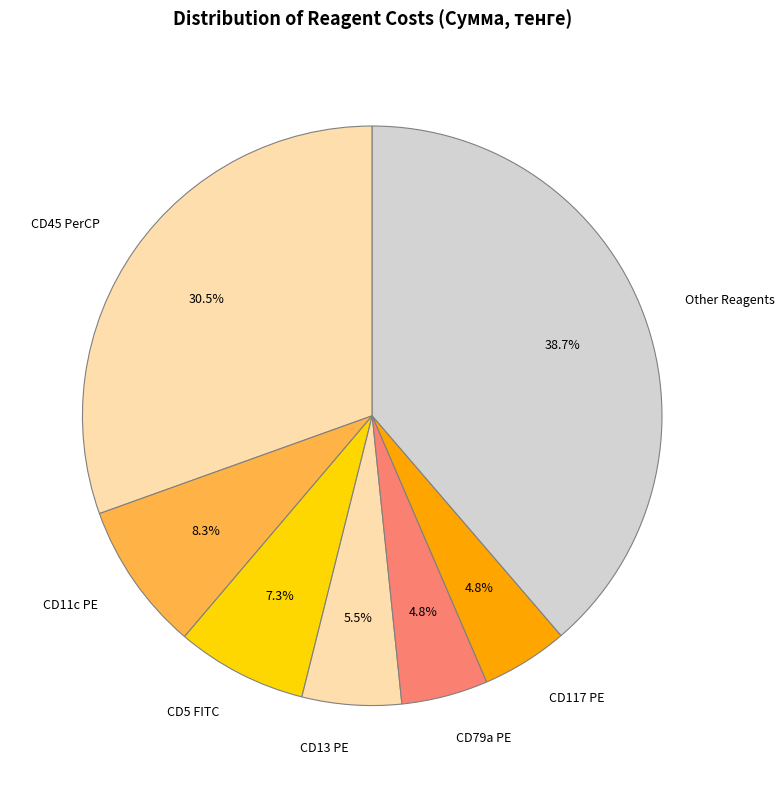

Do CD45 PerCP and Other Reagents together represent more than half of the pie?

Yes